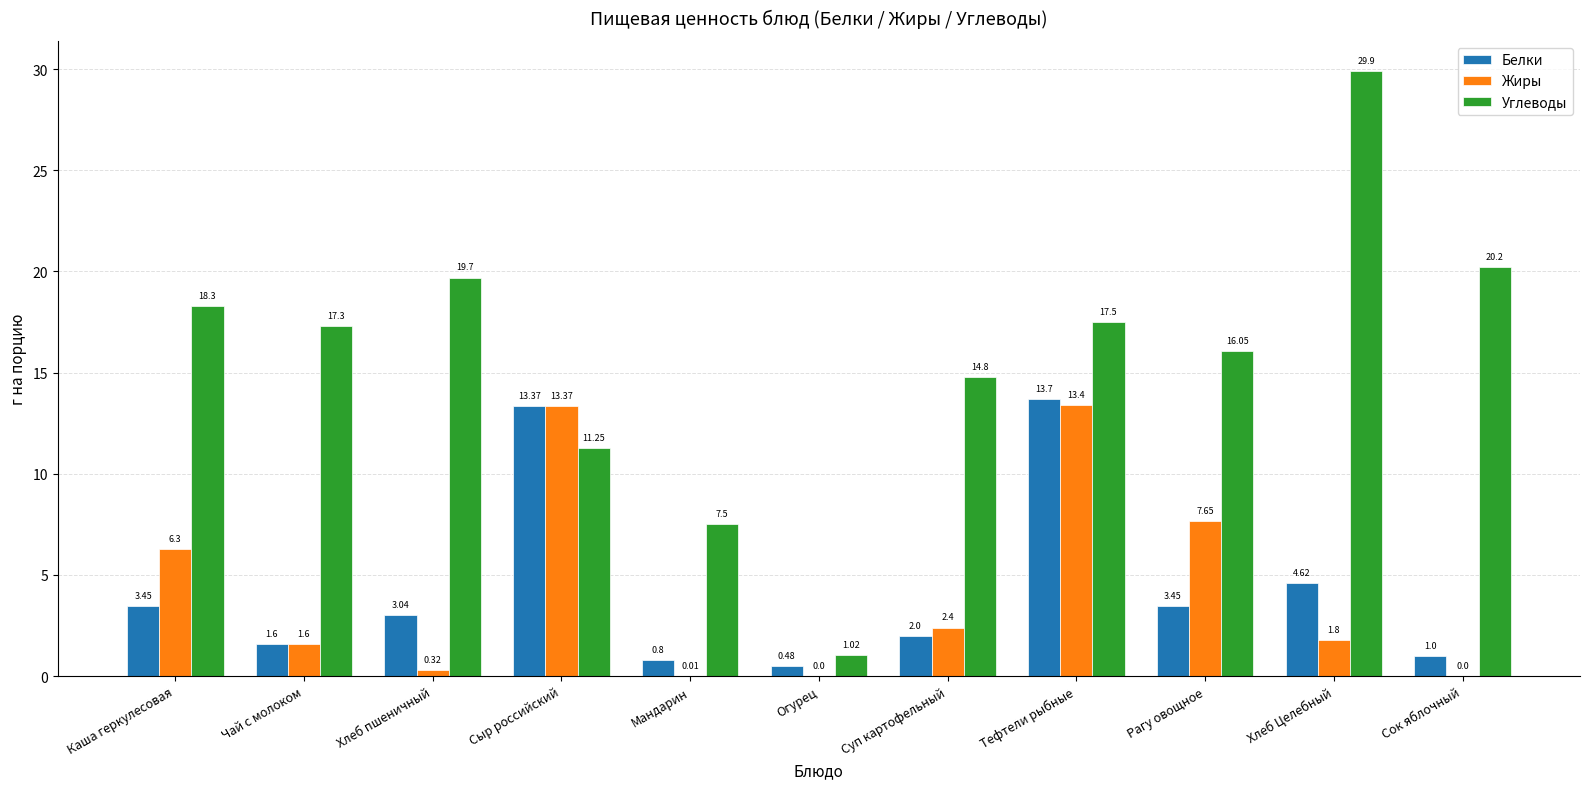

The Углеводы series shows 5.0 at Мандарин. True or false?

False